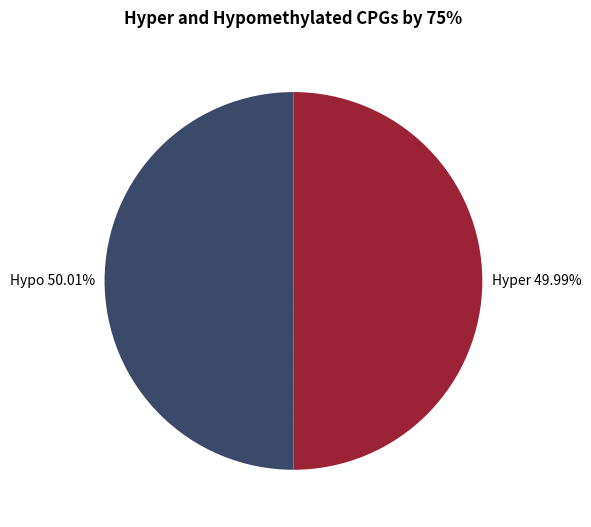

Does any single category account for the majority?

Yes